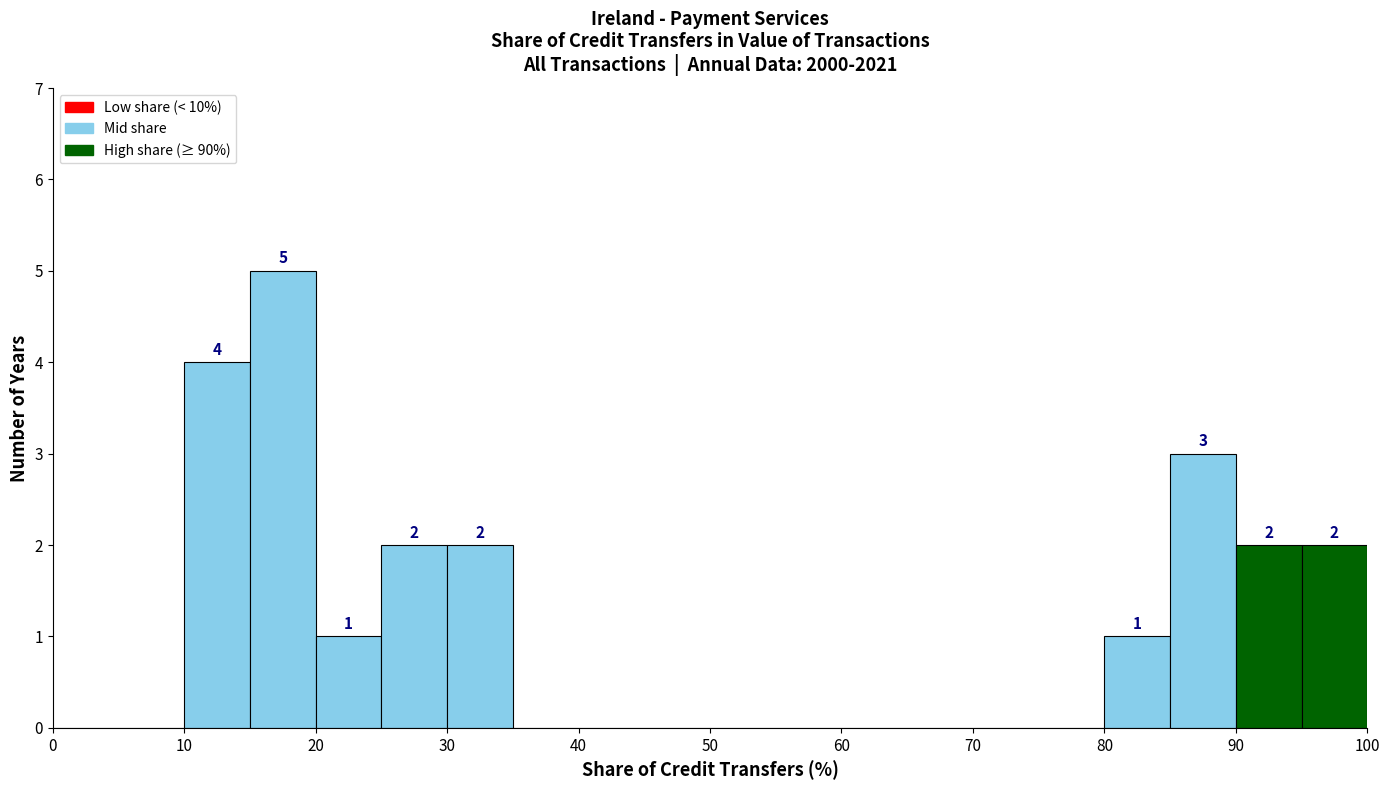

Which range on the x-axis has the tallest bar?

15 to 20